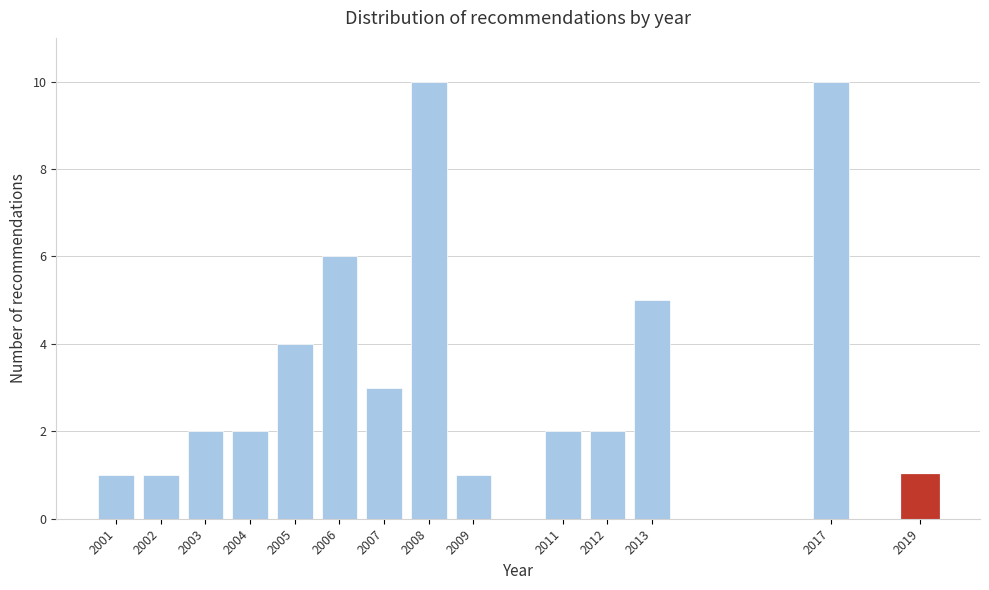

Reading left to right, what are all the values shown in this chart?

2001=1	2002=1	2003=2	2004=2	2005=4	2006=6	2007=3	2008=10	2009=1	2011=2	2012=2	2013=5	2017=10	2019=1